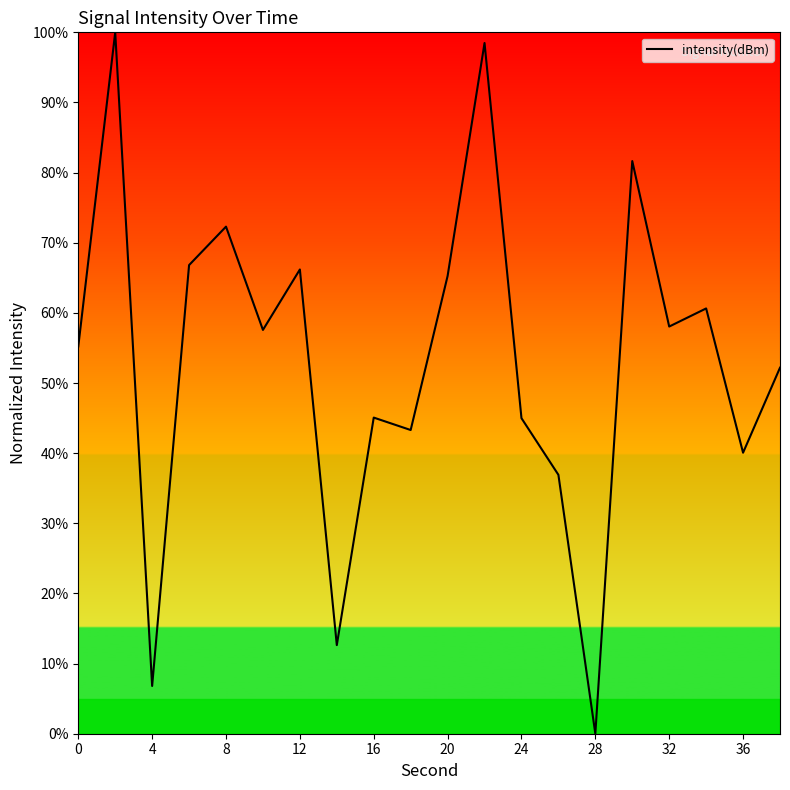

Does the chart have visible grid lines?

No